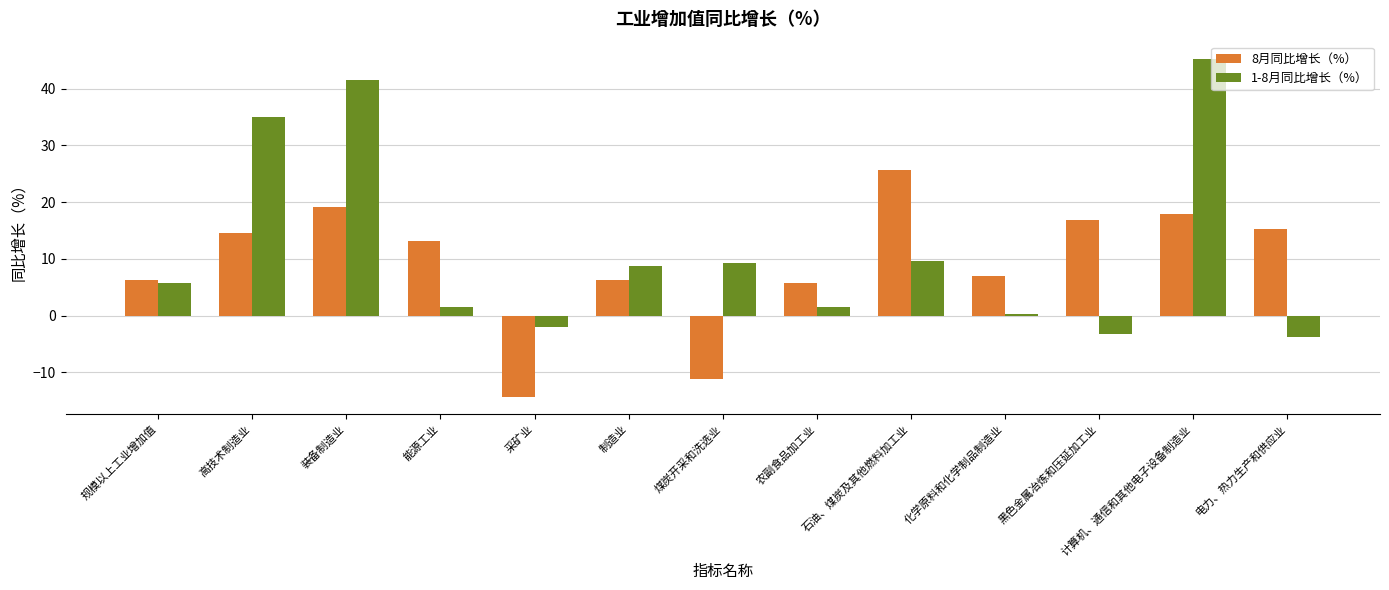

At how many categories does at least one series exceed 27?

3